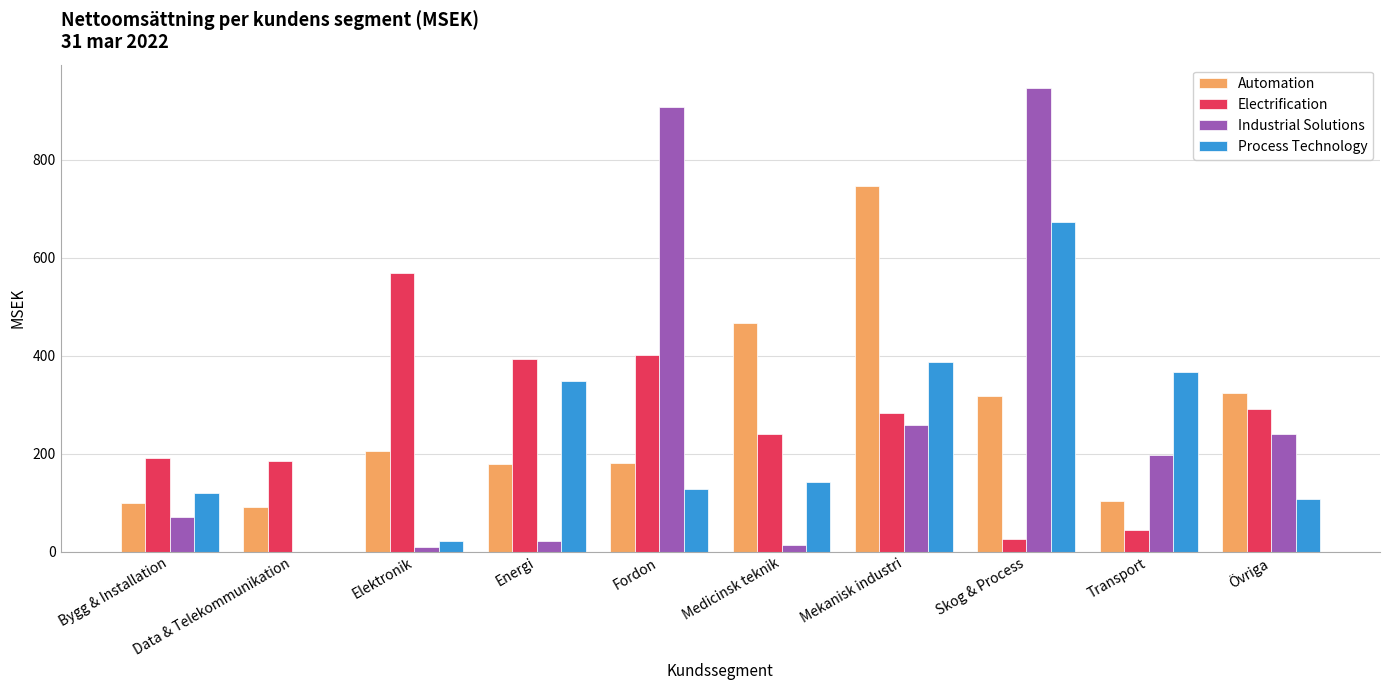

At which category is the sum across all series the highest?

Skog & Process